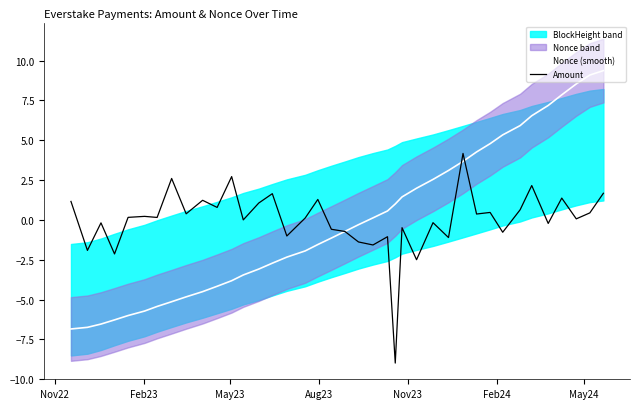

What is the lowest value of the Amount series?

-9.0